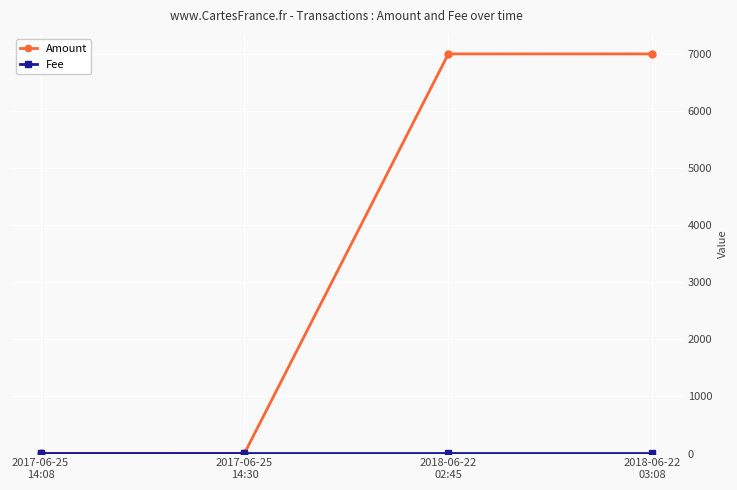

True or false: Amount has more than 2 interior local peaks.

False